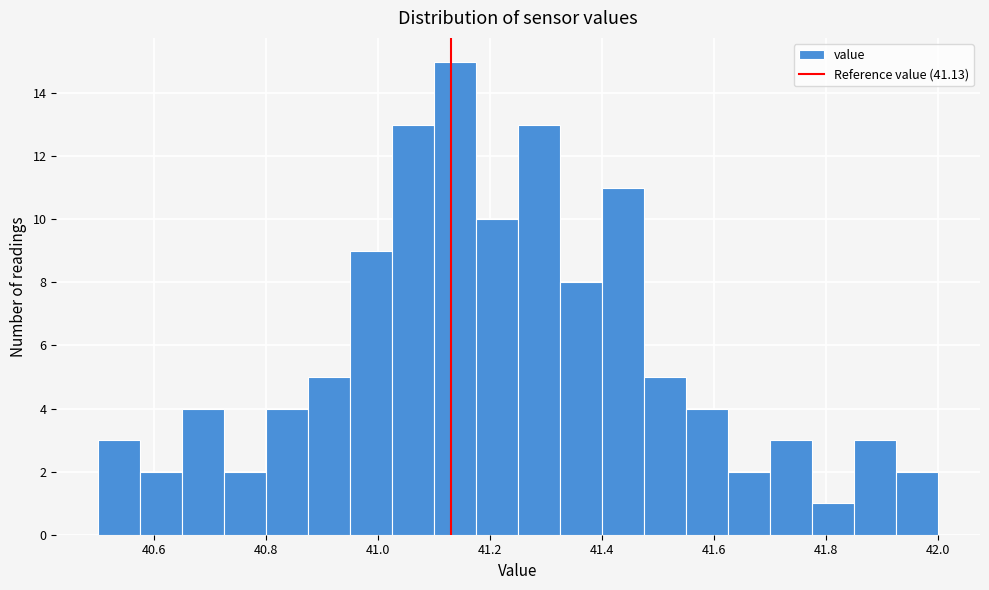

Around what value on the x-axis is the tallest bar? Give the approximate position of its centre, as read against the axis.

41.14